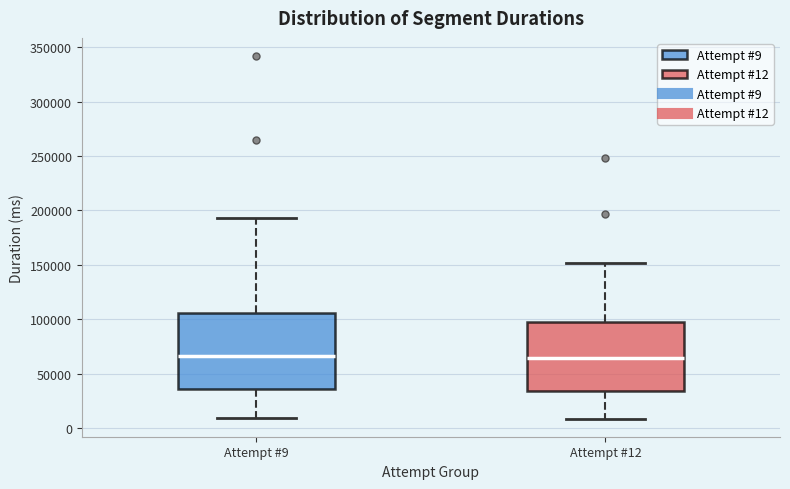

Where does the median line of the box for Attempt #12 sit on the y-axis? The values are not printed on the chart, so give them approximately, as read against the axis.

65000